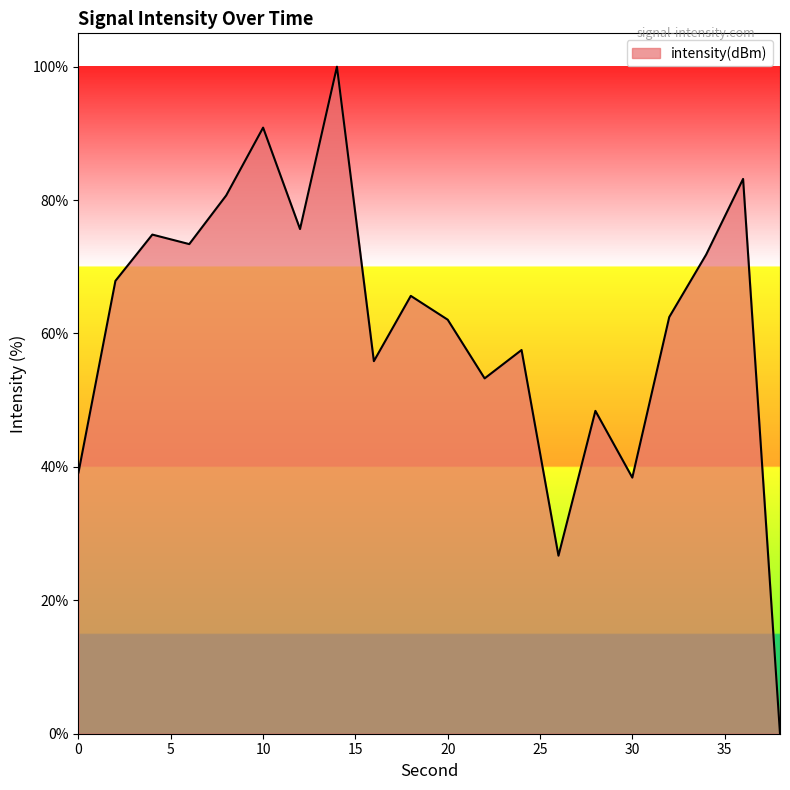

What is the maximum value shown in the chart?

100.0